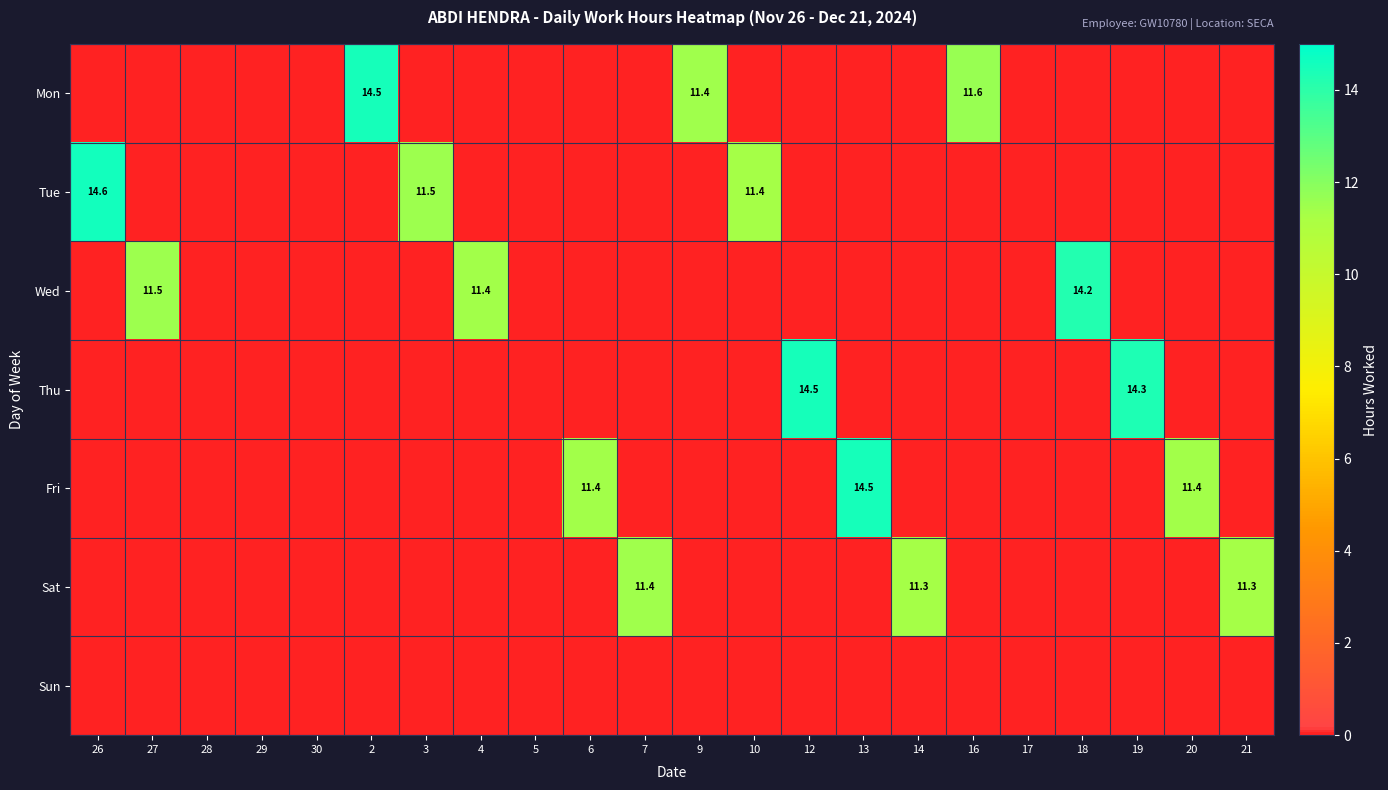

True or false: Sat has a value of 11.4 at 7.

True